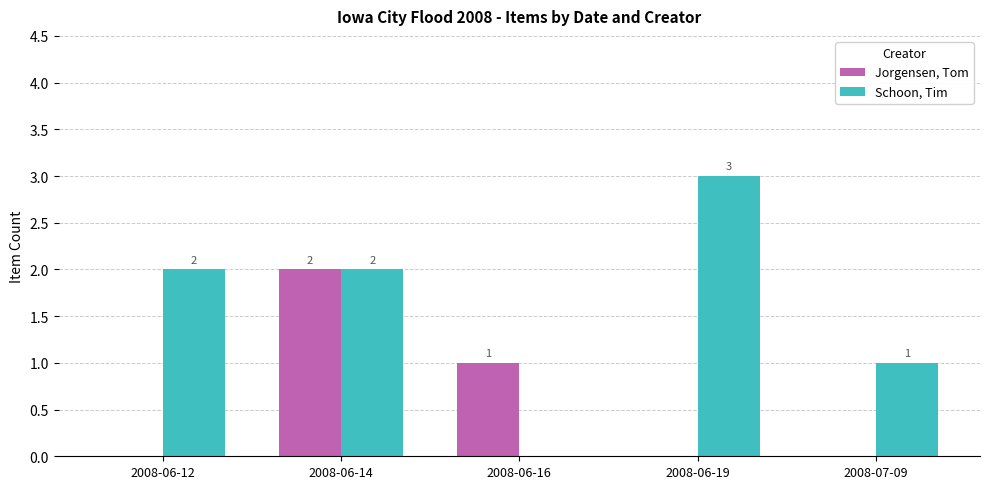

What is the sum of the Jorgensen, Tom values at 2008-06-19 and 2008-06-16?

1